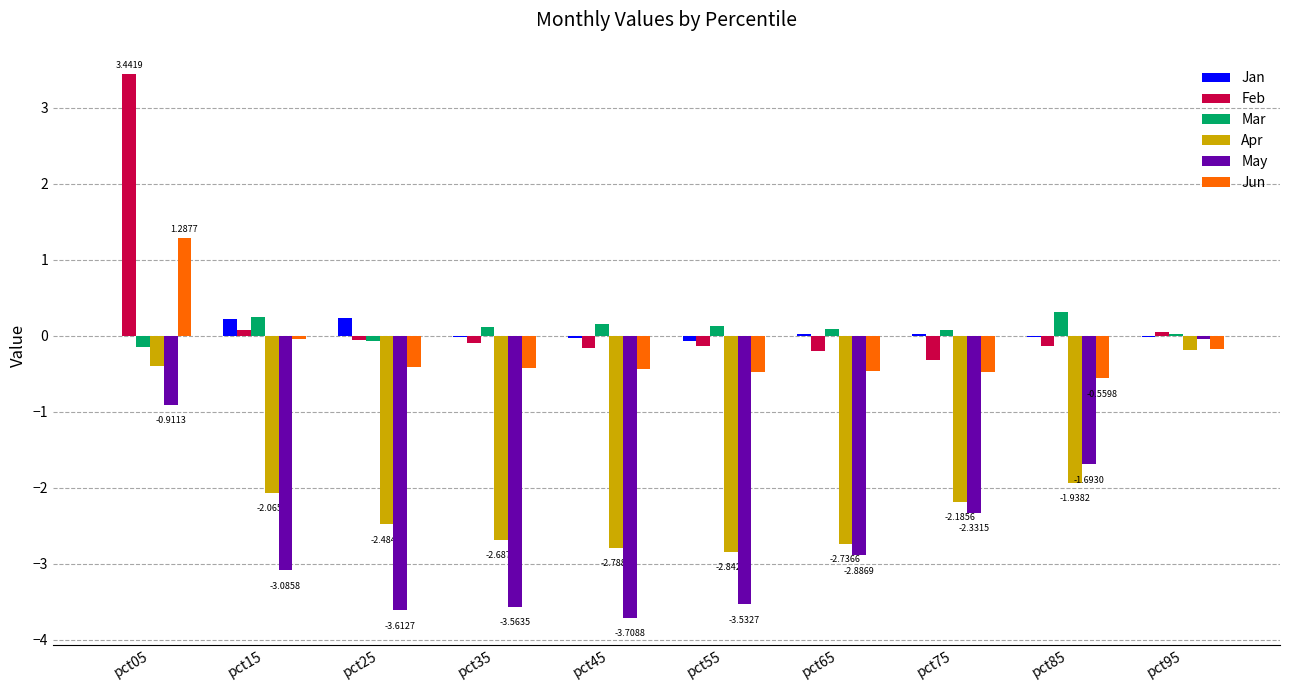

Is the value of Feb at pct55 greater than the value of May at pct75?

Yes